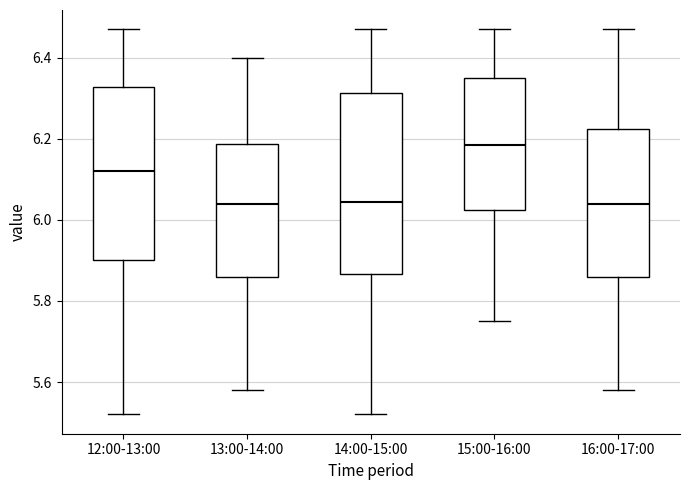

Where does the median line of the box for 14:00-15:00 sit on the y-axis? The values are not printed on the chart, so give them approximately, as read against the axis.

6.04